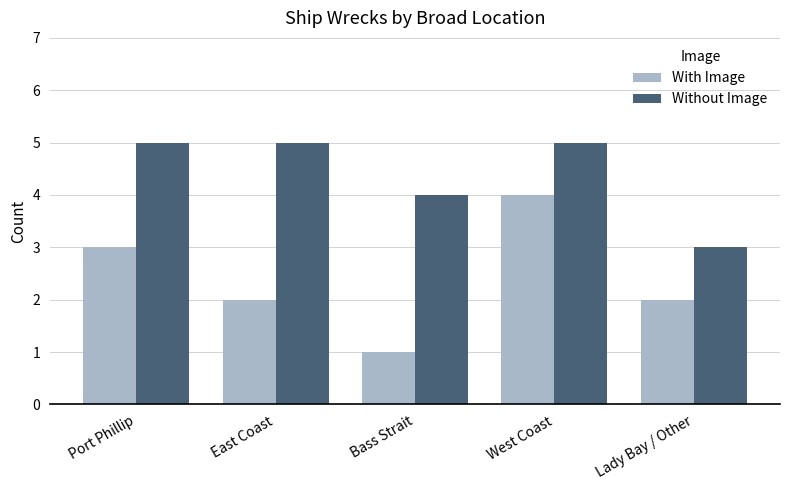

What is the difference between the maximum and minimum values in the With Image series?

3